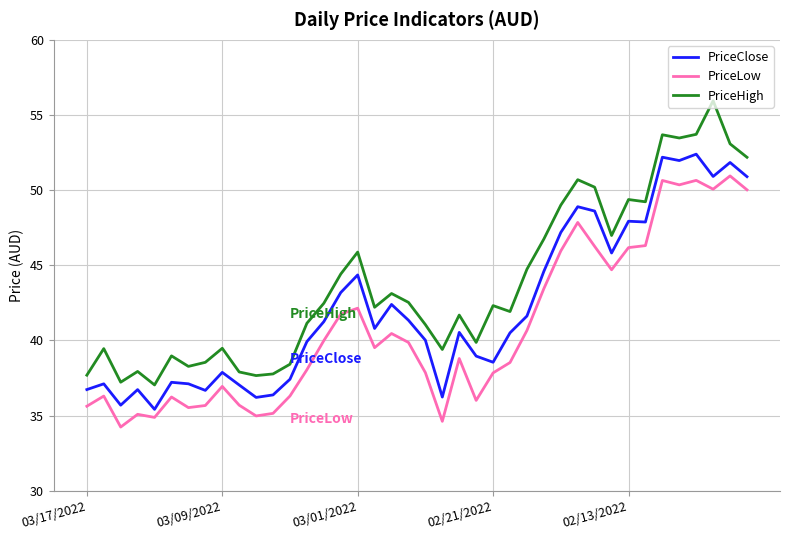

Which series has the largest total across all categories?

PriceHigh